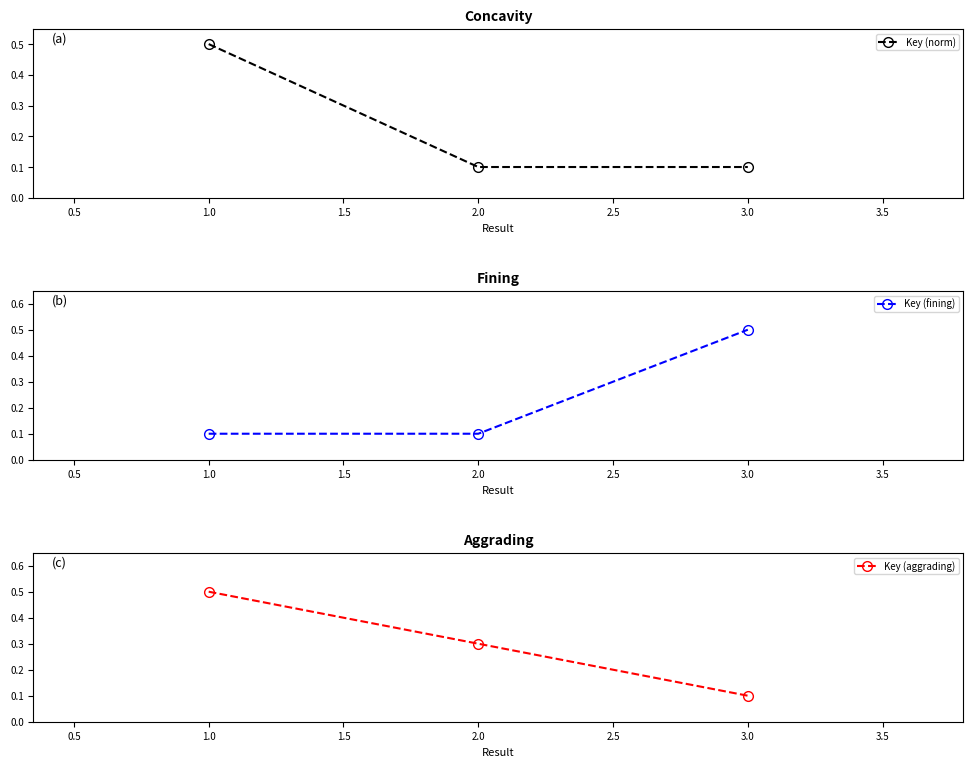

The Key (aggrading) series shows 0.1 at 2.0. True or false?

False